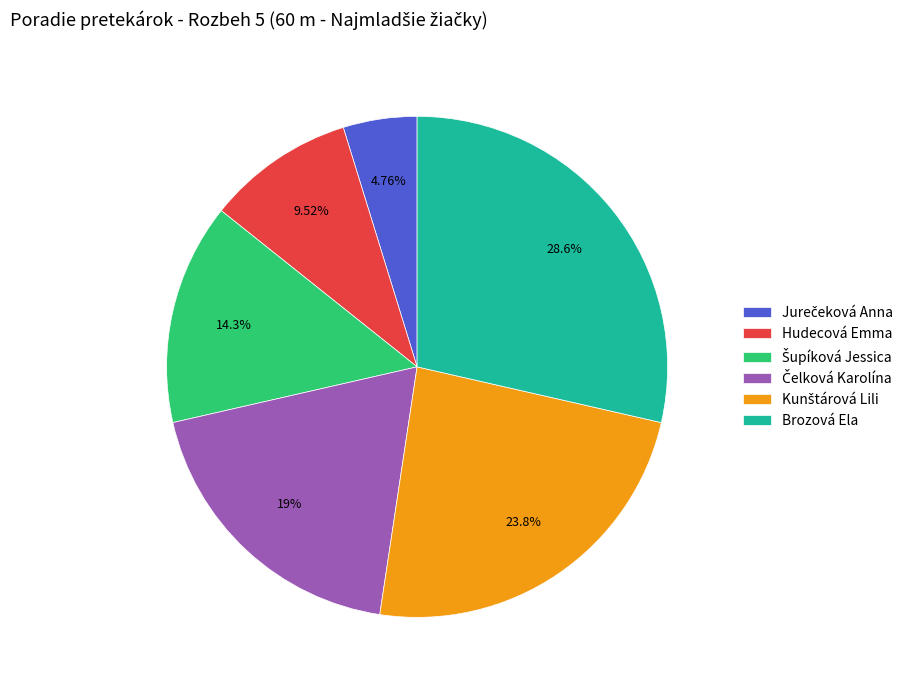

Does Brozová Ela account for over 50% of the chart?

No